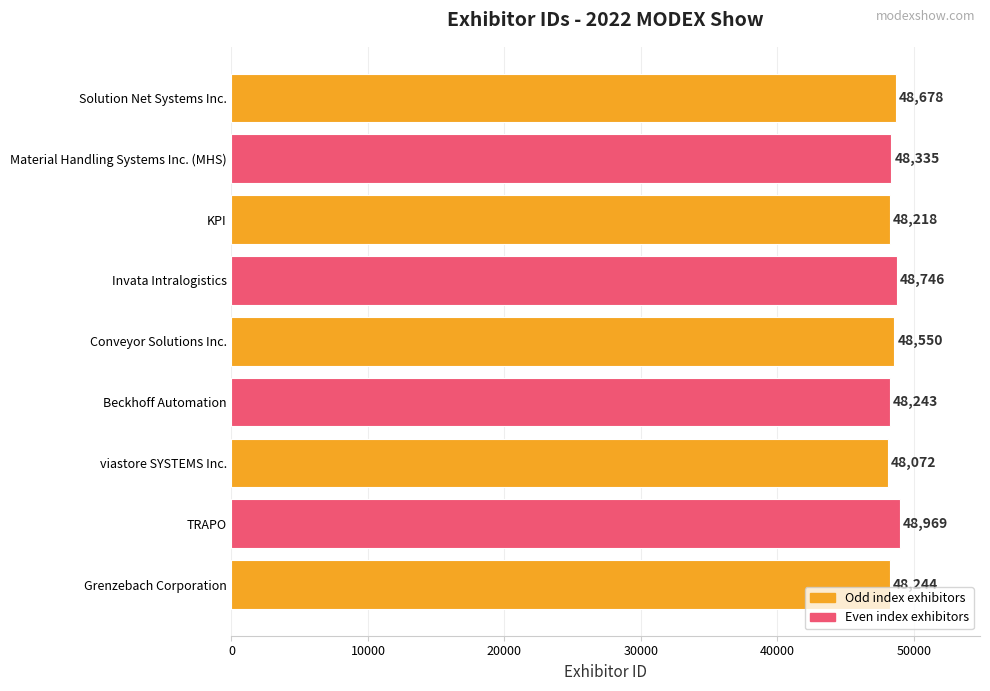

Which category has the highest value across all series?

TRAPO